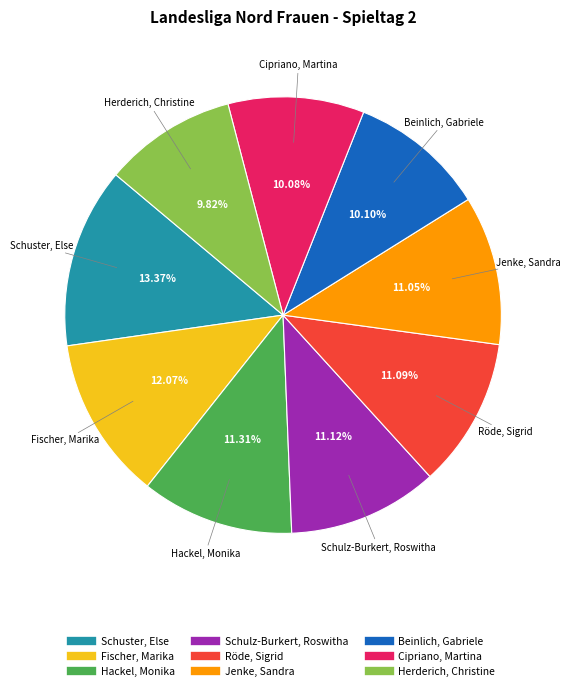

Do Fischer, Marika and Schuster, Else together represent more than half of the pie?

No